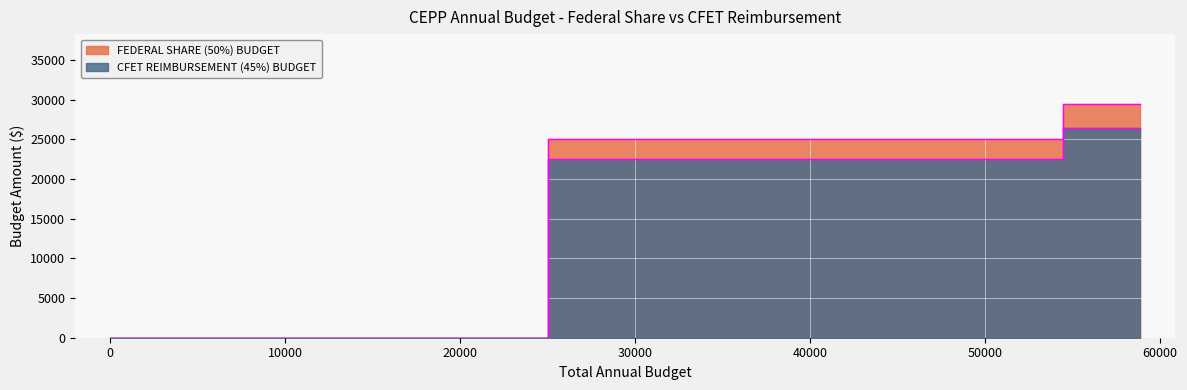

At how many categories does at least one series exceed 17043?

2